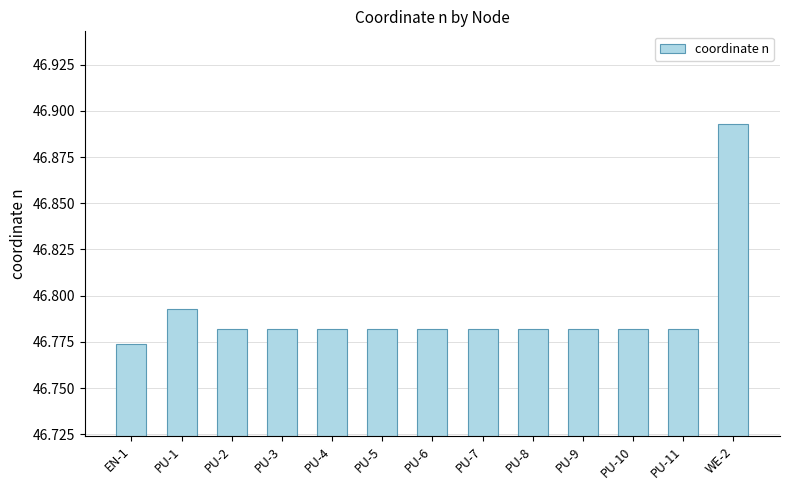

What is the label of the 10th bar from the right?

PU-3